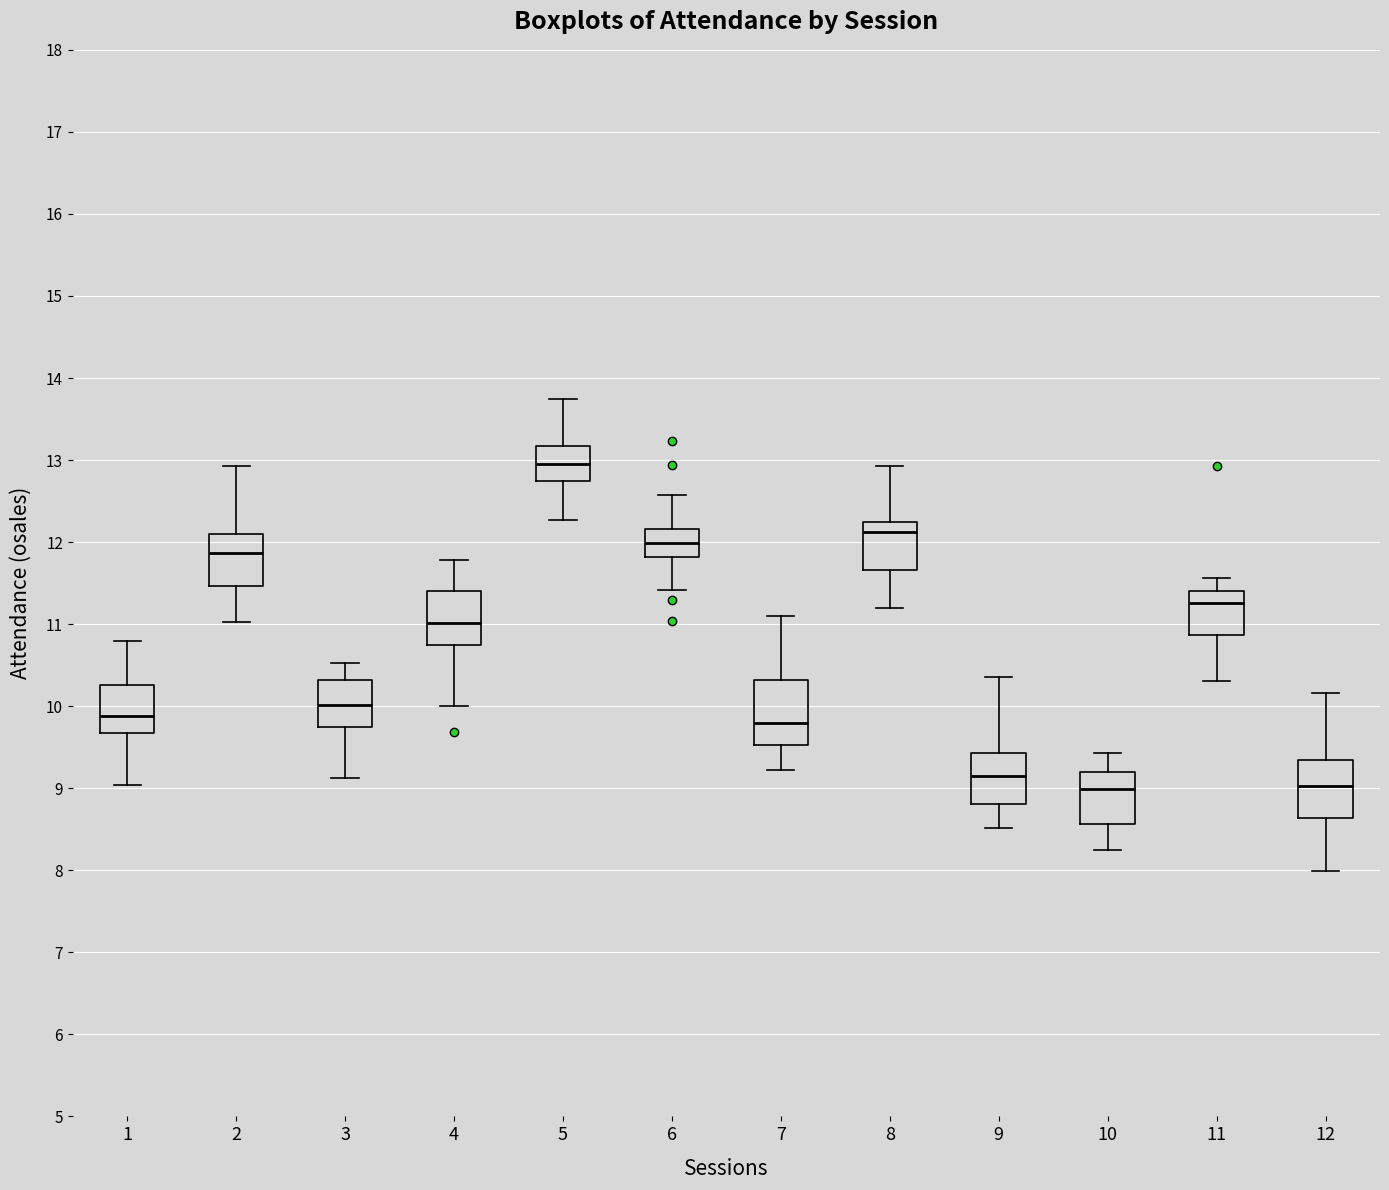

Which box has the highest median line?

5